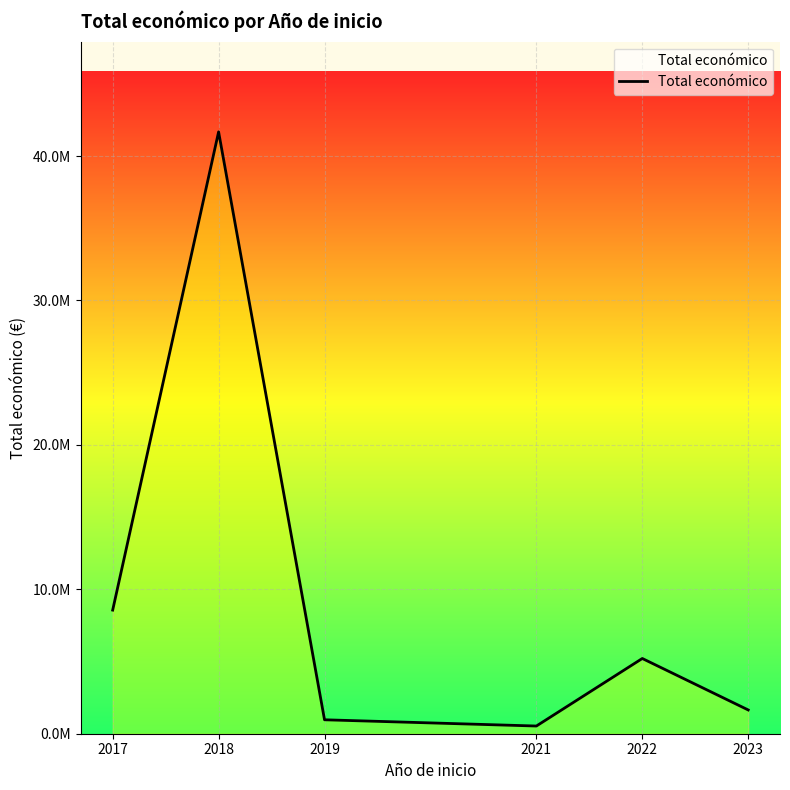

The value at 2022 is 8649403. True or false?

False